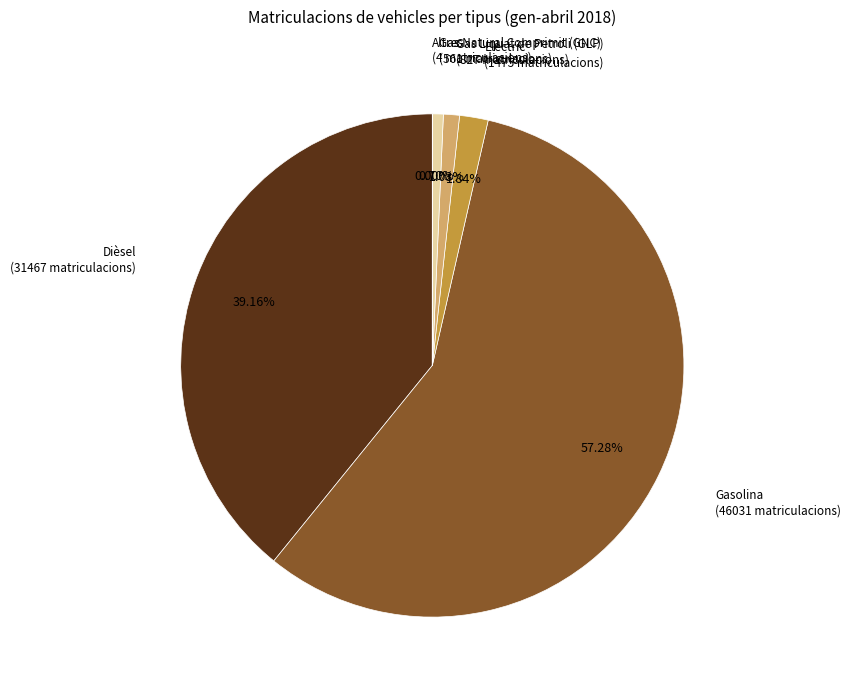

Does any single category account for the majority?

Yes